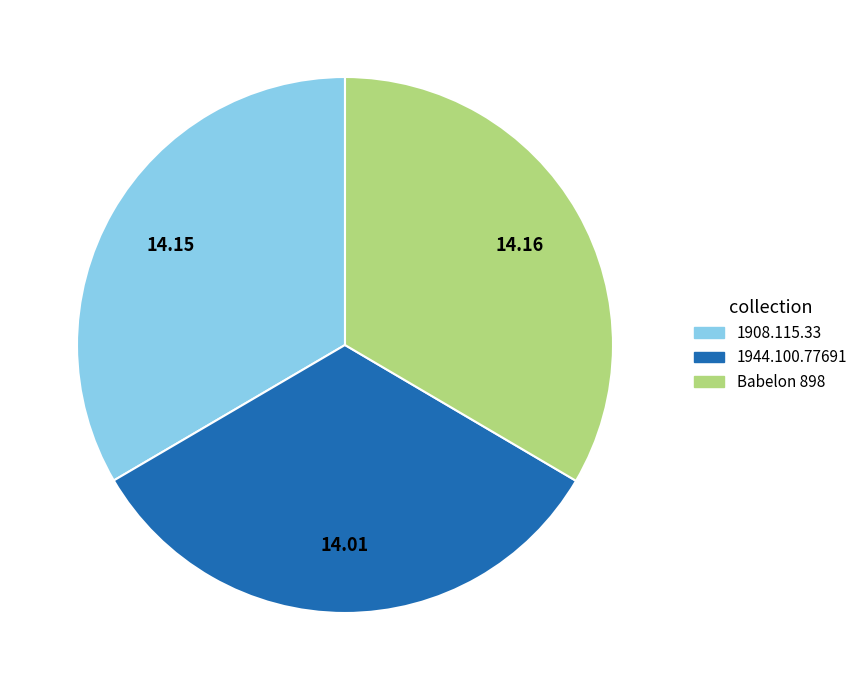

Does 1908.115.33 represent more than half of the total?

No